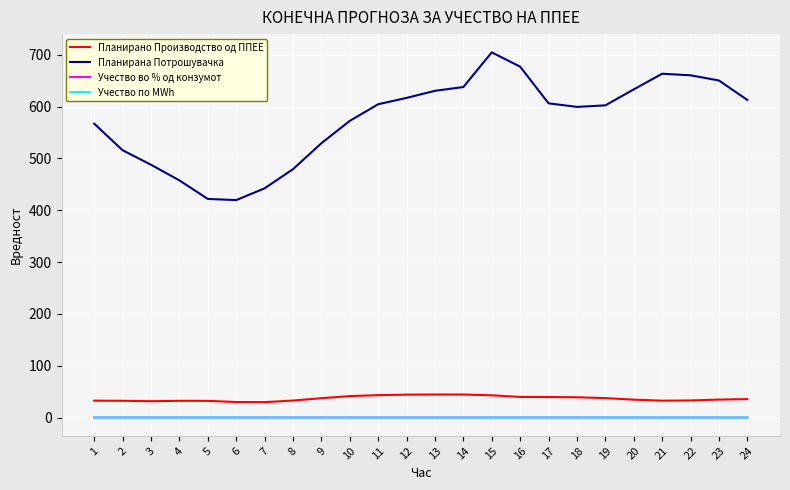

What is the difference between the Планирано Производство од ППЕЕ values at 6 and 23?

4.7